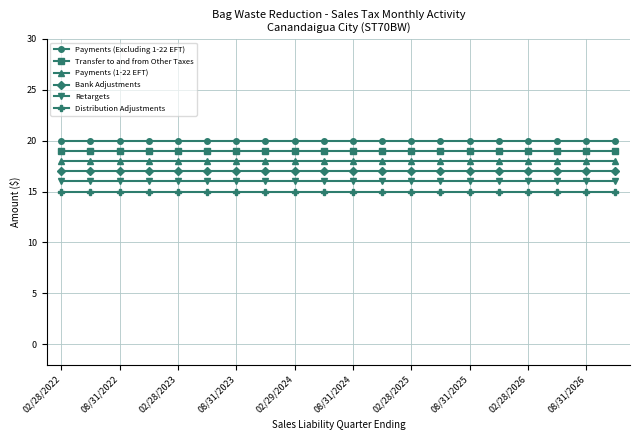

What is the maximum value for Transfer to and from Other Taxes?

19